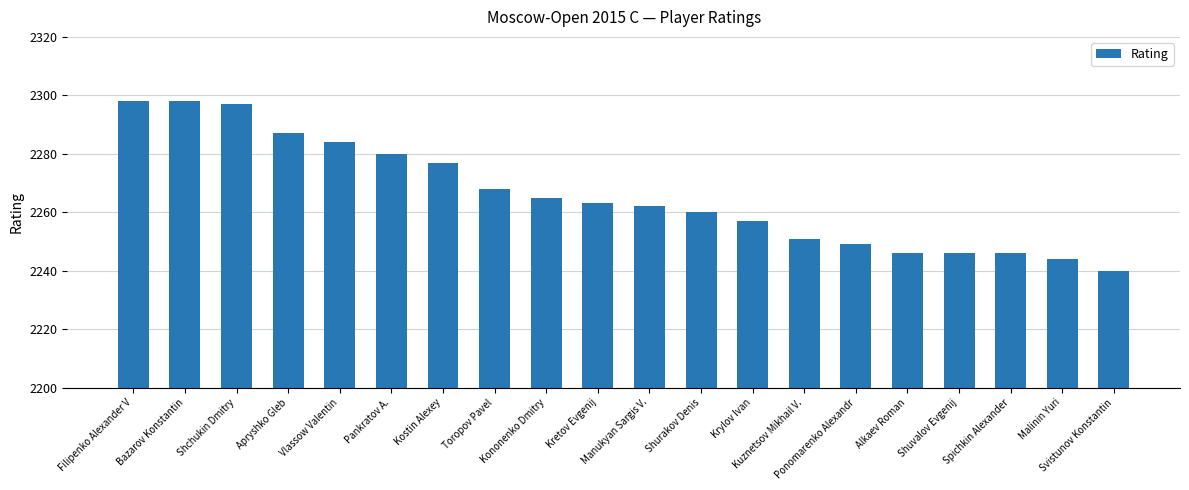

How many bars are there in total?

20